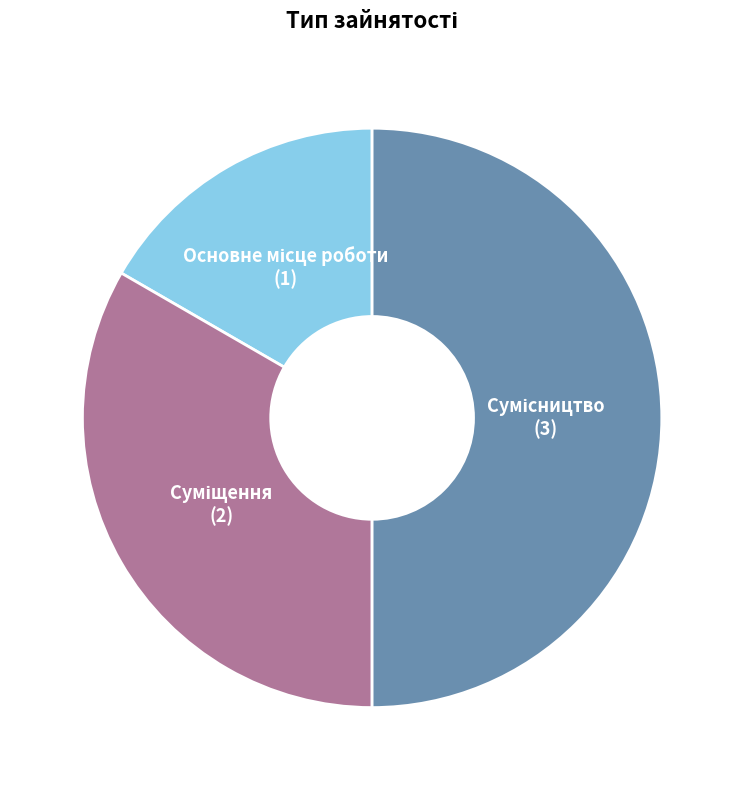

True or false: Сумісництво accounts for 50% of the total.

True